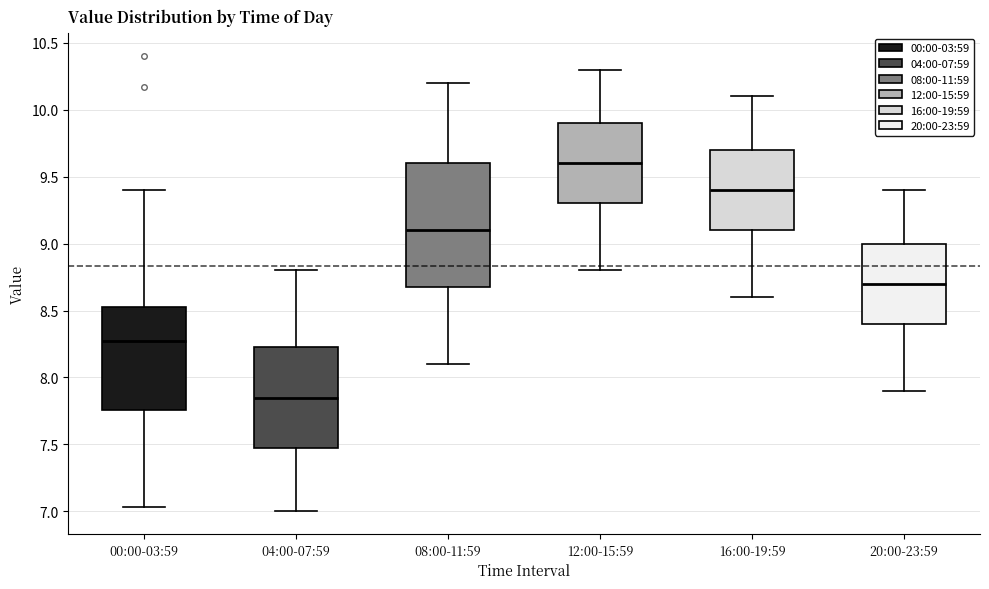

Reading left to right, transcribe this box plot: for each box, give where its median line is, the range the box spans, and where its two whiskers end, as read against the y-axis. The values are not printed on the chart, so give them approximately, as read against the axis.

00:00-03:59: median 8.25, box 7.75 to 8.55, whiskers 7.05 to 9.40
04:00-07:59: median 7.85, box 7.50 to 8.25, whiskers 7.00 to 8.80
08:00-11:59: median 9.10, box 8.70 to 9.60, whiskers 8.10 to 10.20
12:00-15:59: median 9.60, box 9.30 to 9.90, whiskers 8.80 to 10.30
16:00-19:59: median 9.40, box 9.10 to 9.70, whiskers 8.60 to 10.10
20:00-23:59: median 8.70, box 8.40 to 9.00, whiskers 7.90 to 9.40